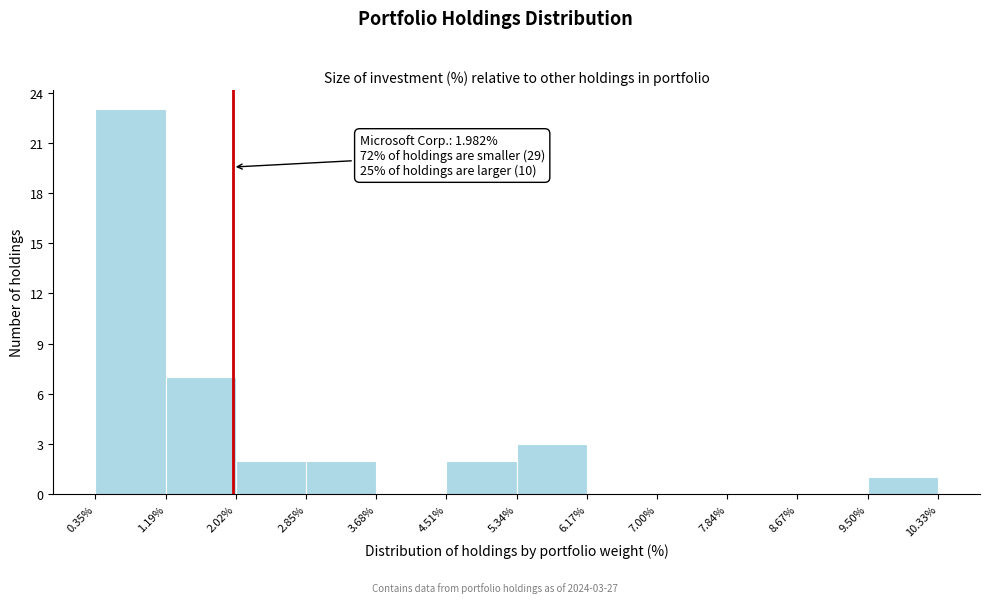

Over which range of the x-axis is the bar tallest?

0.35% to 1.19%